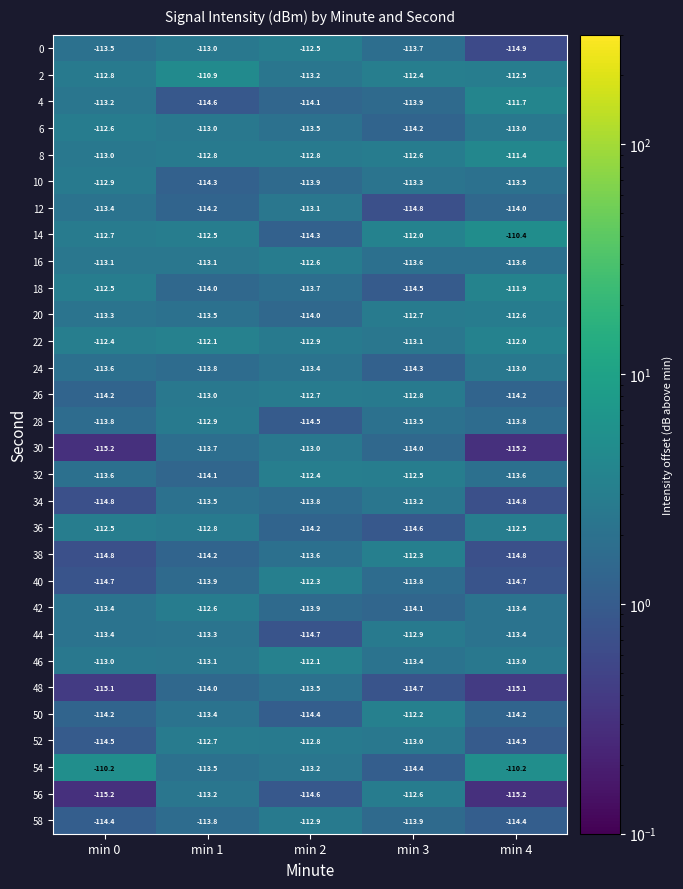

What is the difference between the second highest and minimum values in the 16 series?

0.5